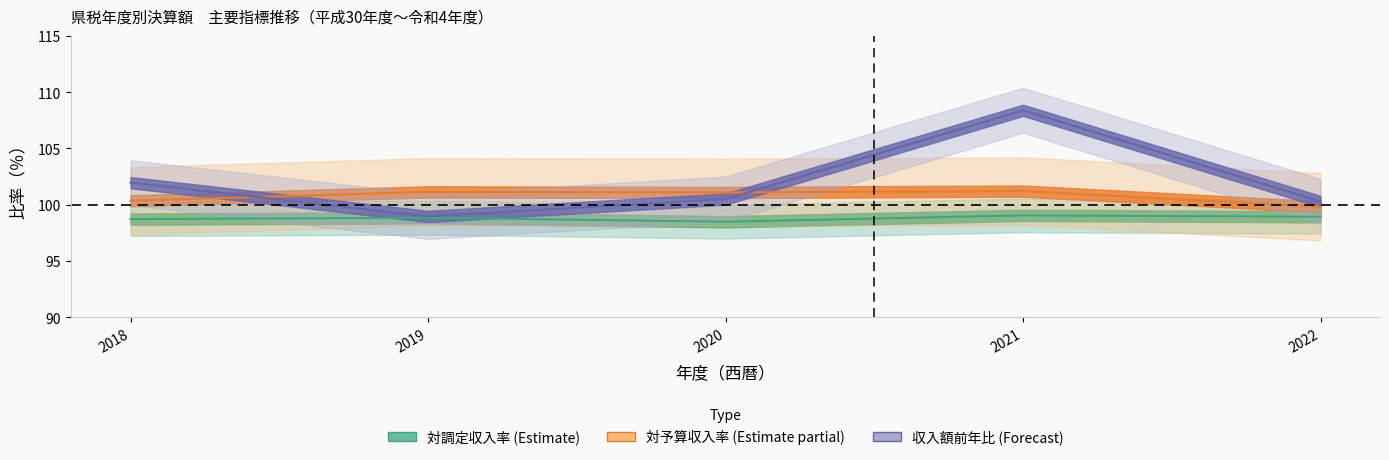

What is the difference between the highest and lowest values at 2019?

2.3